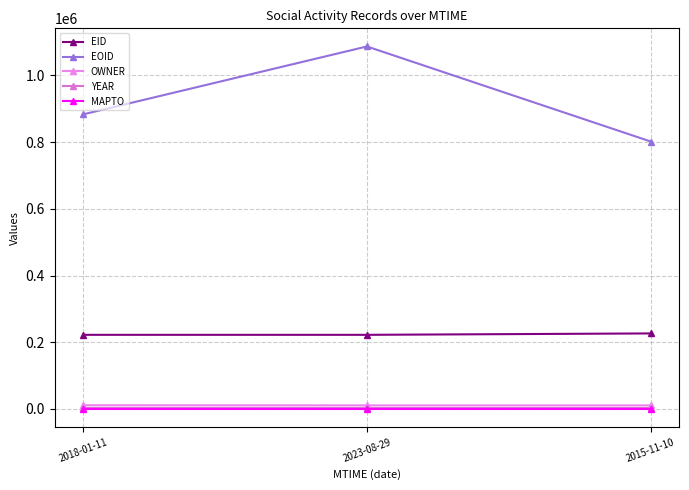

Which series changed the most between 2023-08-29 and 2015-11-10?

EOID